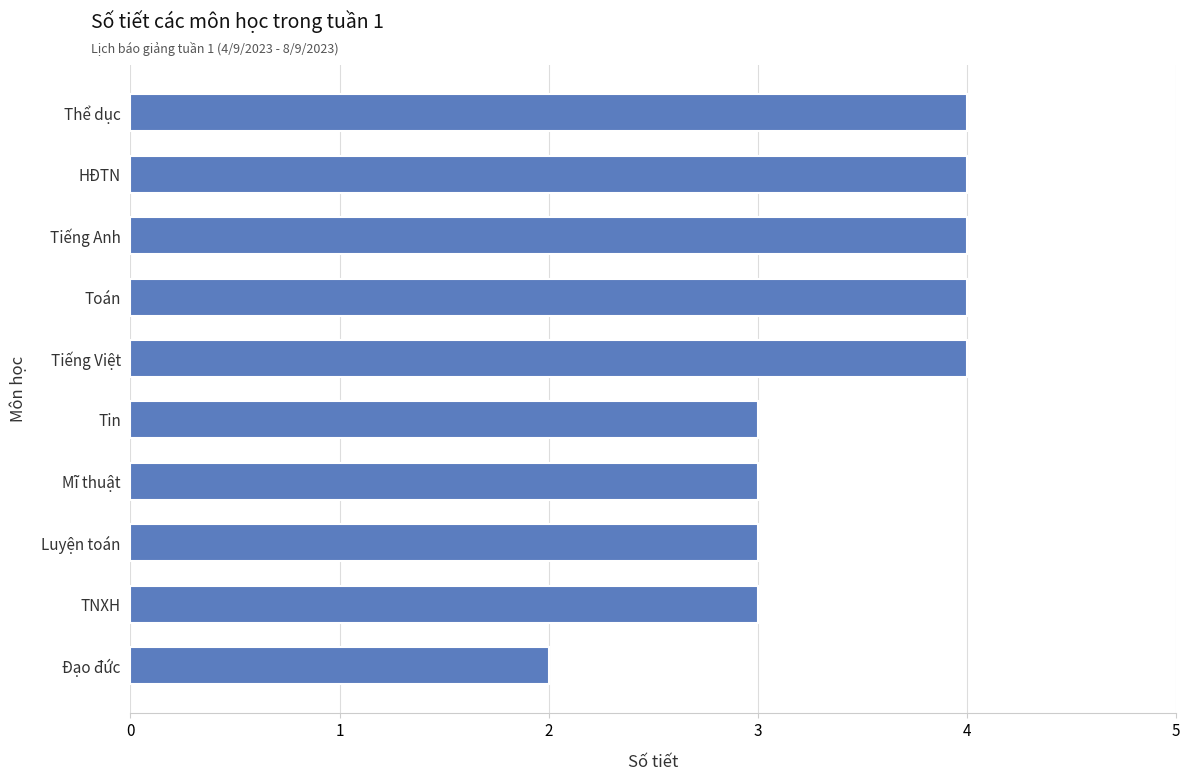

Are the bars horizontal?

Yes